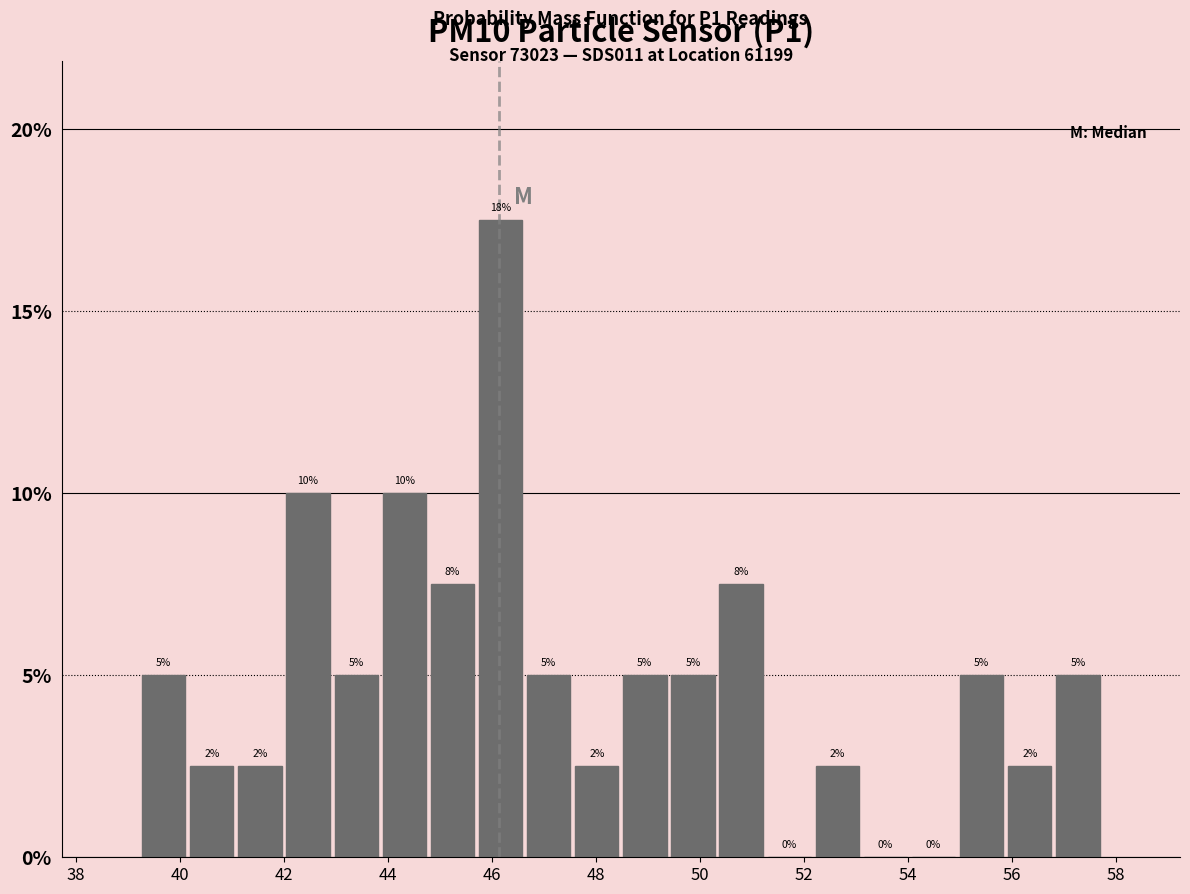

Over which range of the x-axis is the bar tallest?

45.8 to 46.6